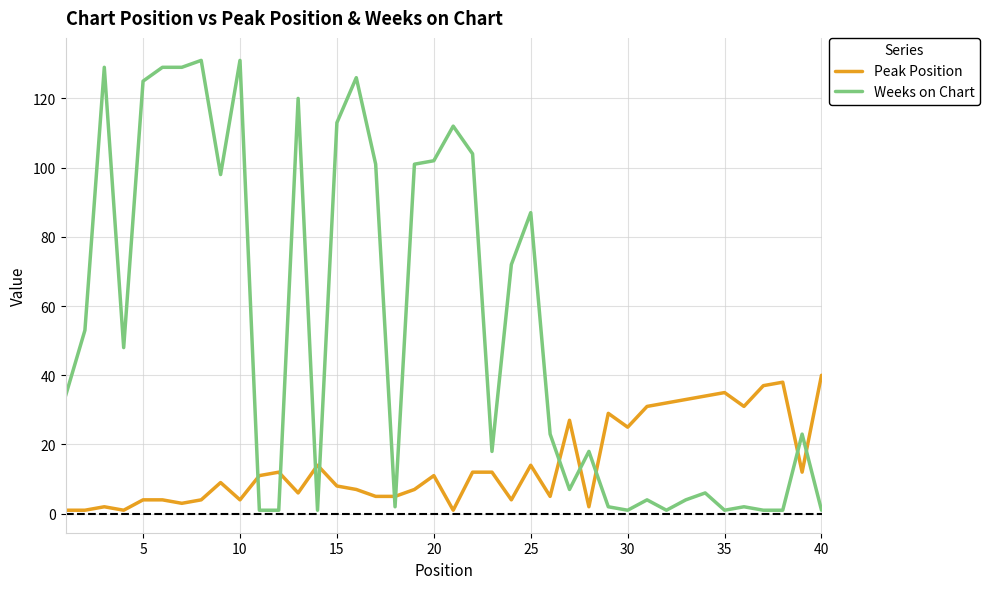

Reading left to right, what are all the values shown in this chart?

Peak Position: 1	1	2	1	4	4	3	4	9	4	11	12	6	14	8	7	5	5	7	11	1	12	12	4	14	5	27	2	29	25	31	32	33	34	35	31	37	38	12	40
Weeks on Chart: 34	53	129	48	125	129	129	131	98	131	1	1	120	1	113	126	101	2	101	102	112	104	18	72	87	23	7	18	2	1	4	1	4	6	1	2	1	1	23	1